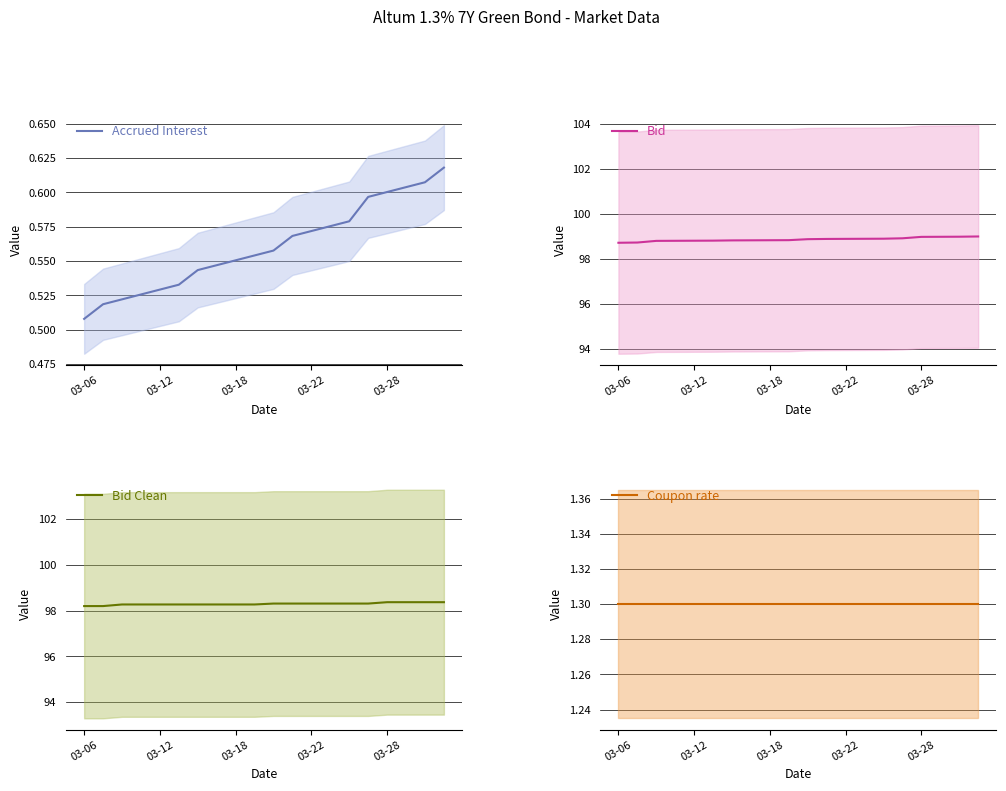

How many lines are shown in the chart?

4